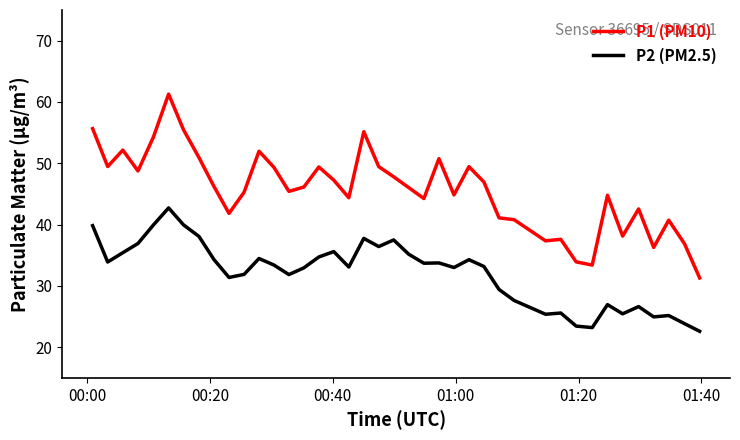

Rank the series by their maximum value, from lowest to highest.

P2 (PM2.5), P1 (PM10)